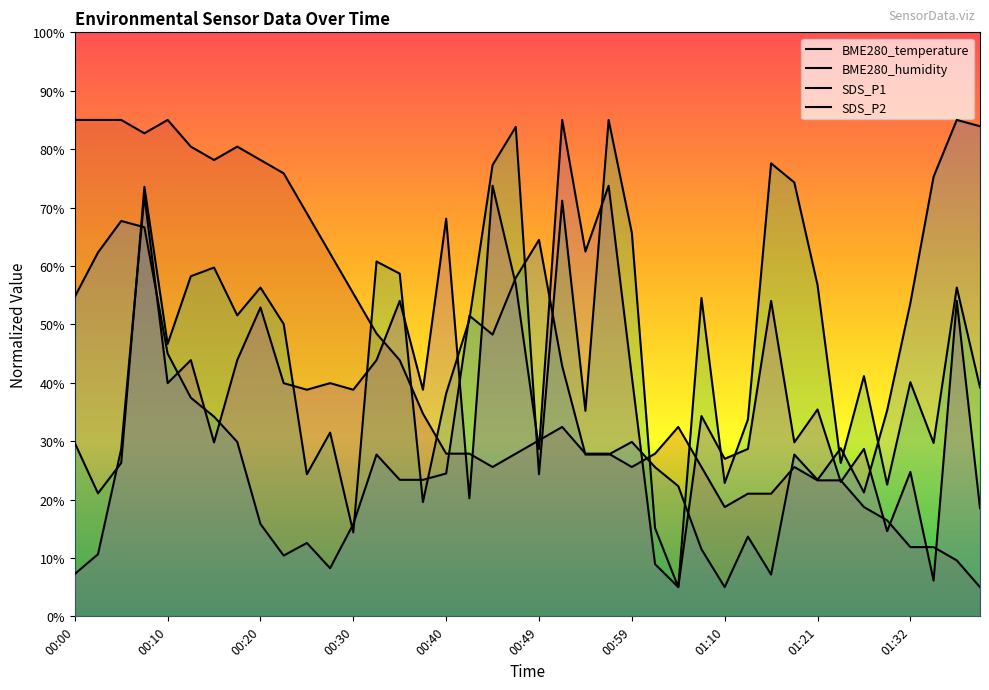

What is the sum of the SDS_P1 values at 01:38 and 00:05?

82.6